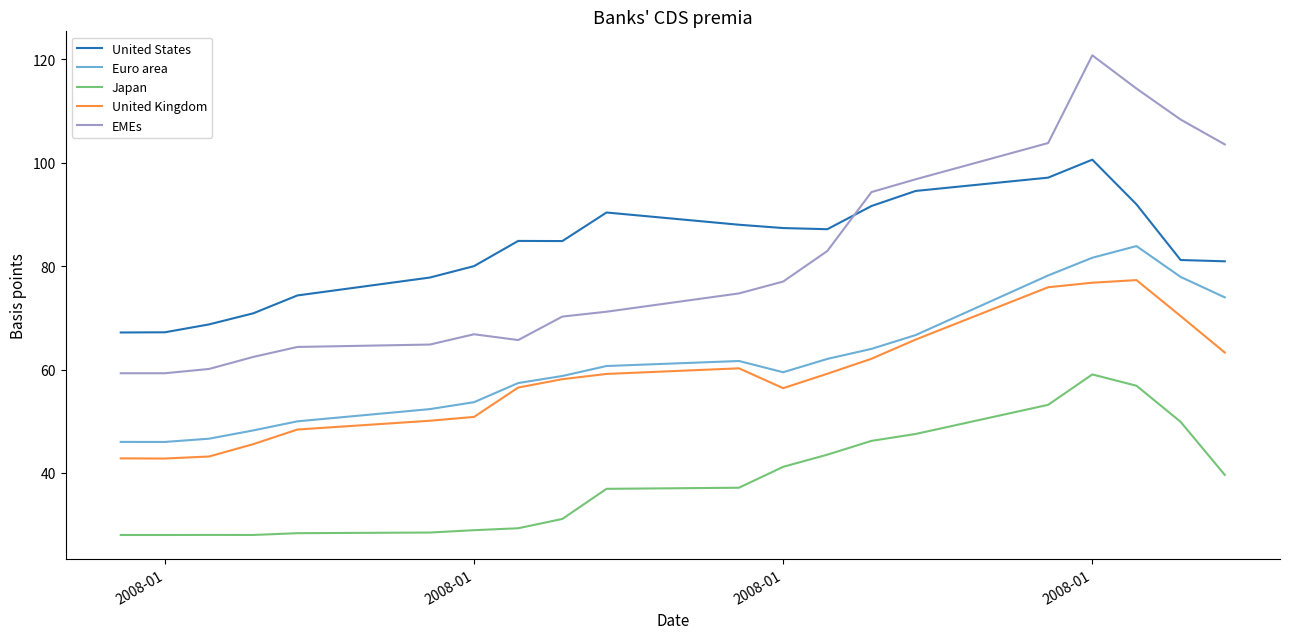

True or false: EMEs and Euro area cross at least once.

False